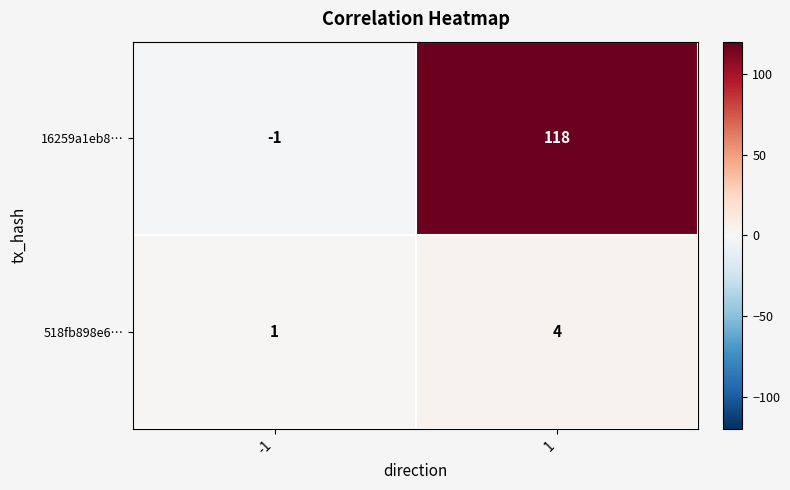

What is the average value of the 16259a1eb8… series?

58